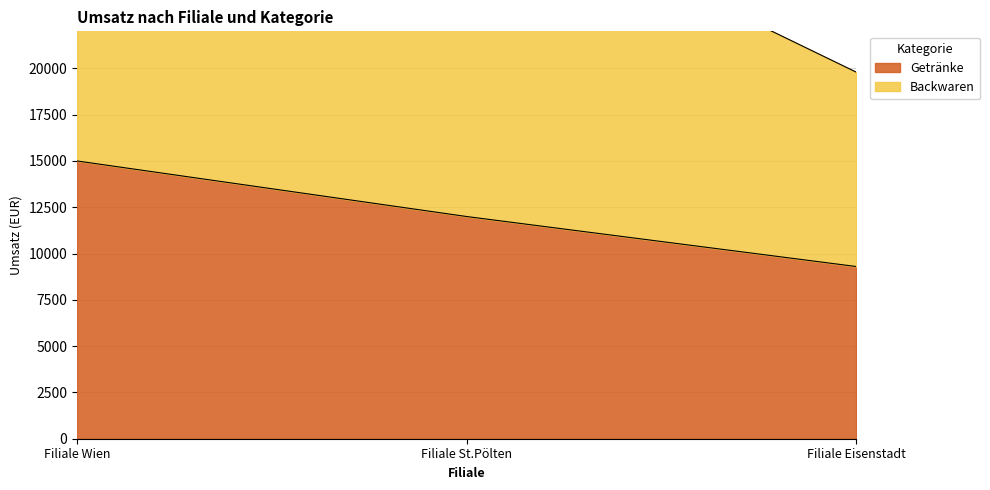

The value of Getränke at Filiale St.Pölten is 17834. True or false?

False